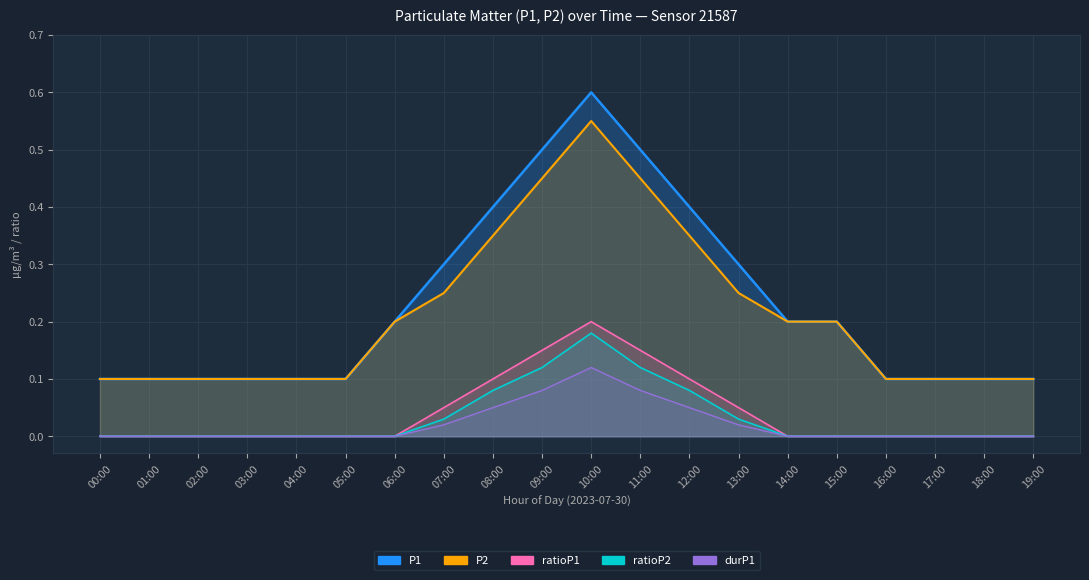

Does the chart display data point markers on the line(s)?

No